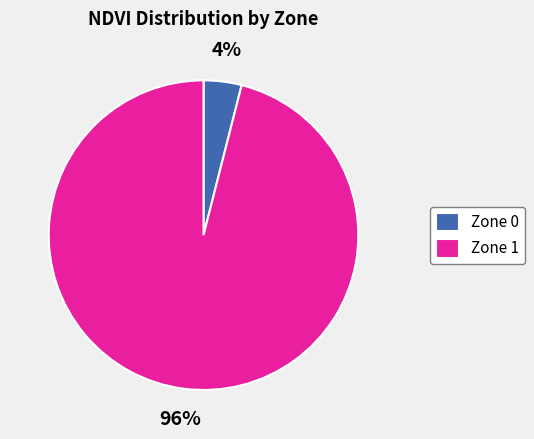

Which slice is the largest?

Zone 1